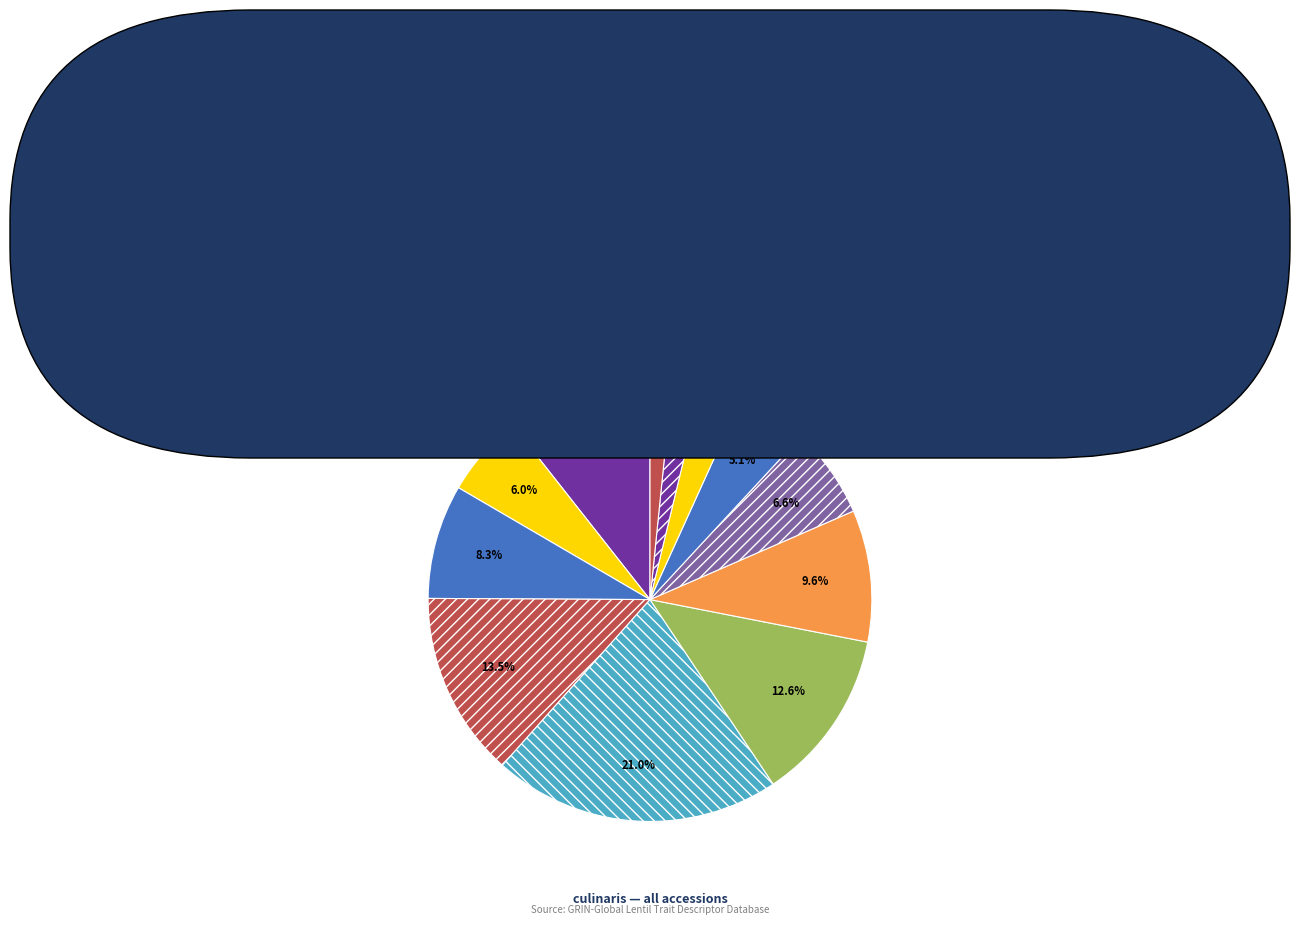

Does any single category account for the majority?

No